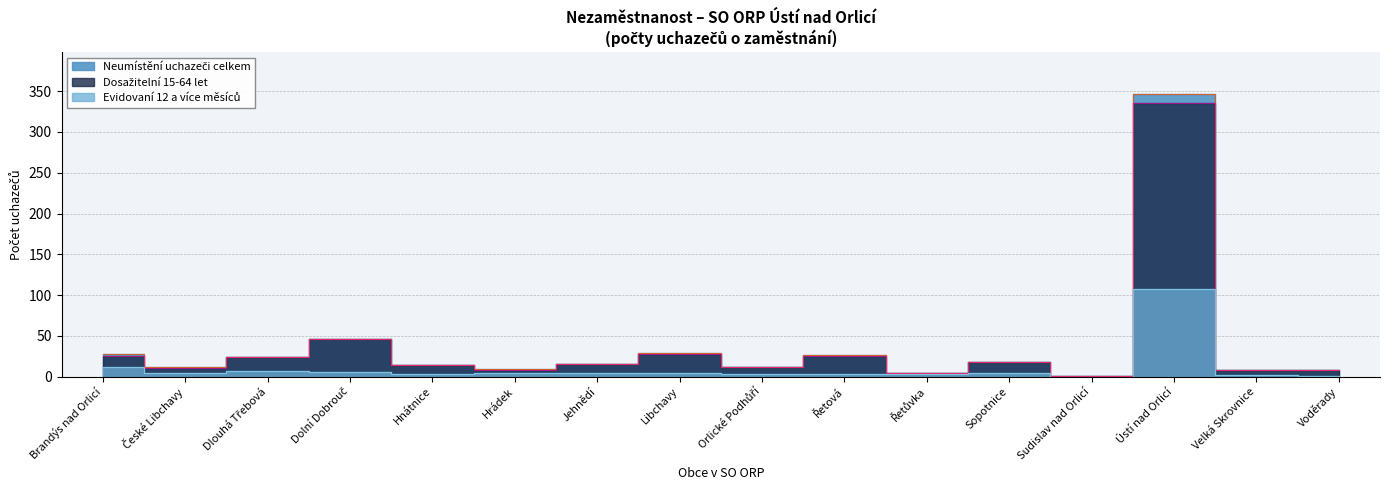

Where is the first local minimum for Dosažitelní 15-64 let?

České Libchavy